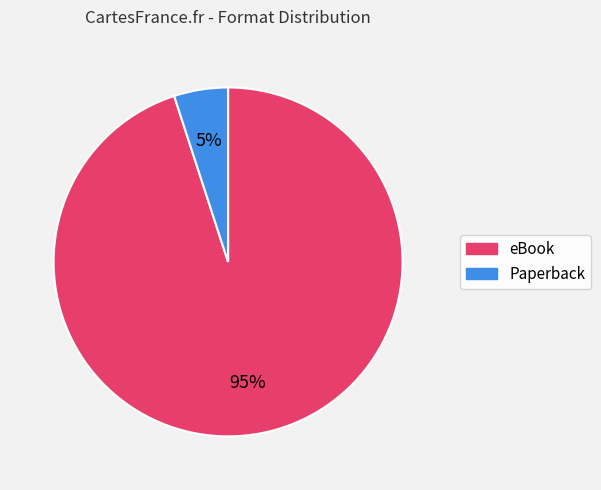

Does eBook represent more than half of the total?

Yes